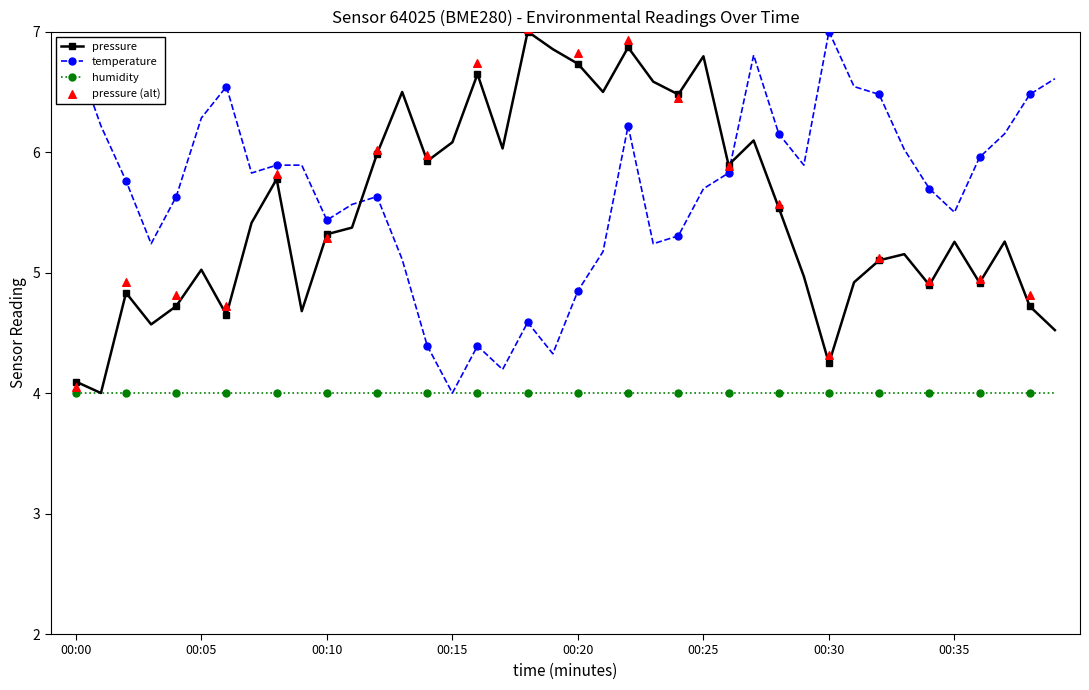

Is the value of pressure at 00:30 greater than the value of temperature at 00:01?

No